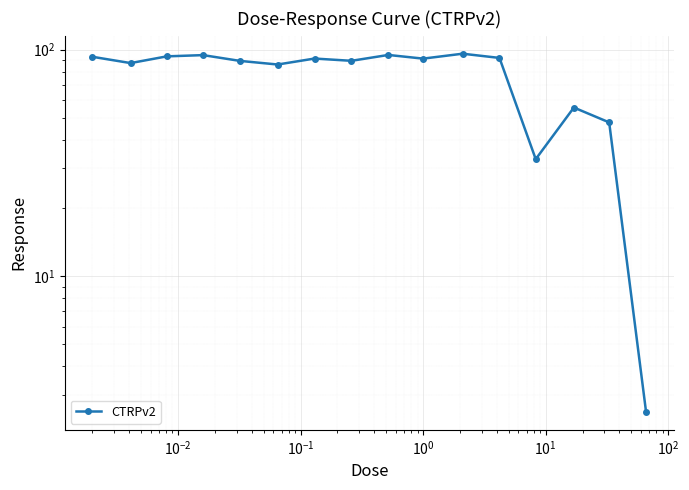

What is the value of the 6th point from the left?

85.9